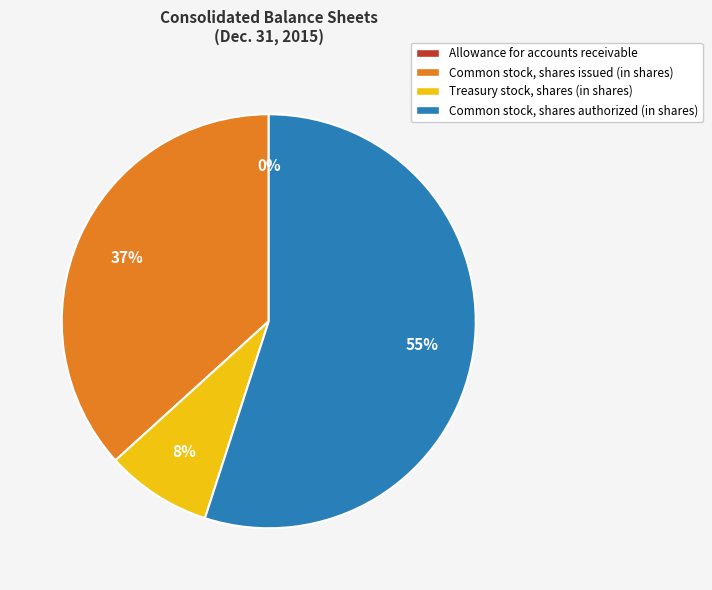

Which category accounts for the majority?

Common stock, shares authorized (in shares)